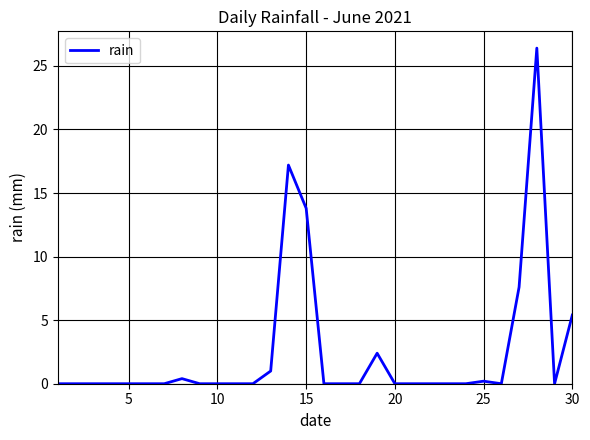

What is the difference between the maximum and minimum values?

26.4